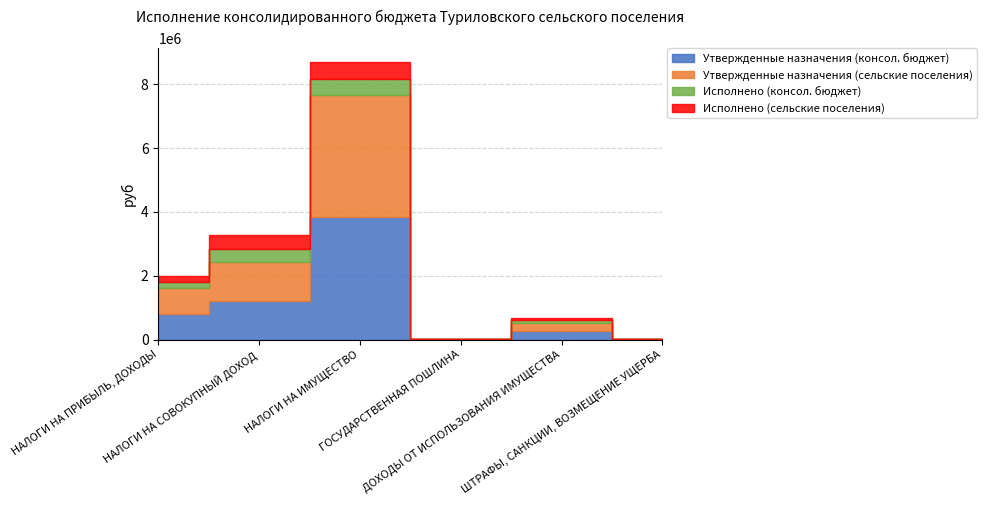

What position from the right is НАЛОГИ НА ПРИБЫЛЬ, ДОХОДЫ?

6